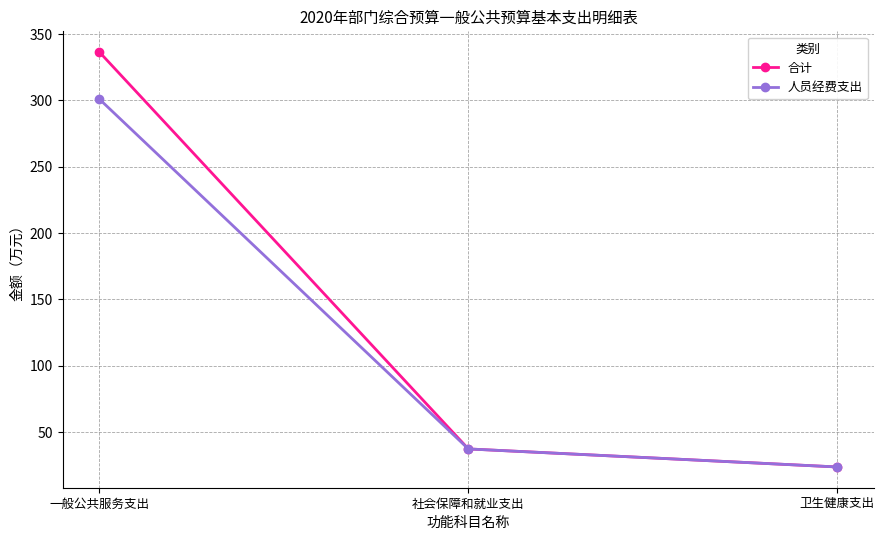

Which series has the largest range (max minus min)?

合计